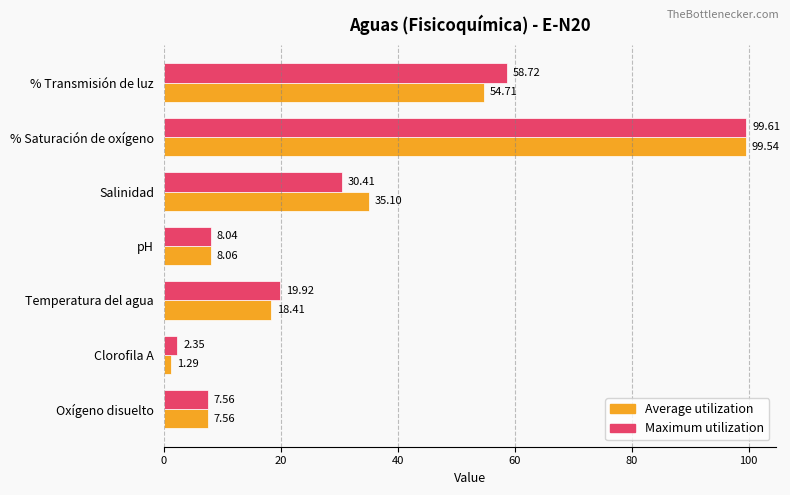

Which series has the largest total across all categories?

Maximum utilization